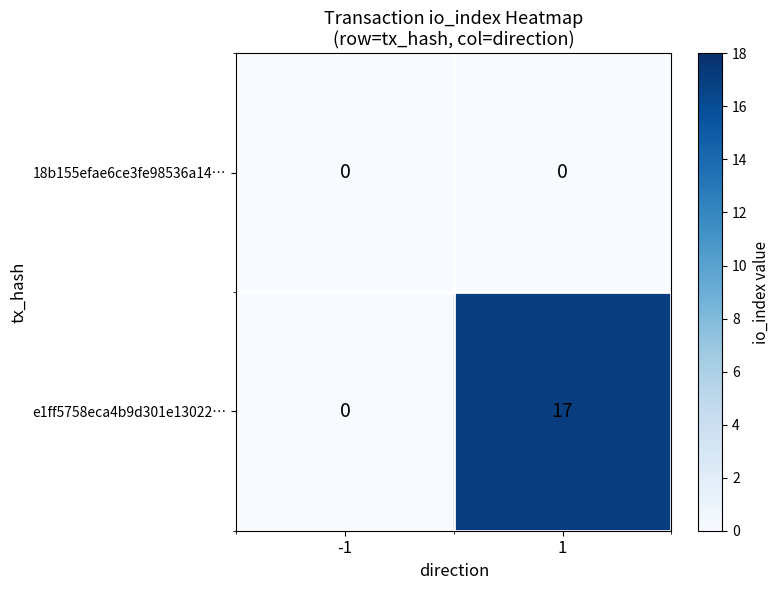

Which series changed the most between -1 and 1?

e1ff5758eca4b9d301e13022…